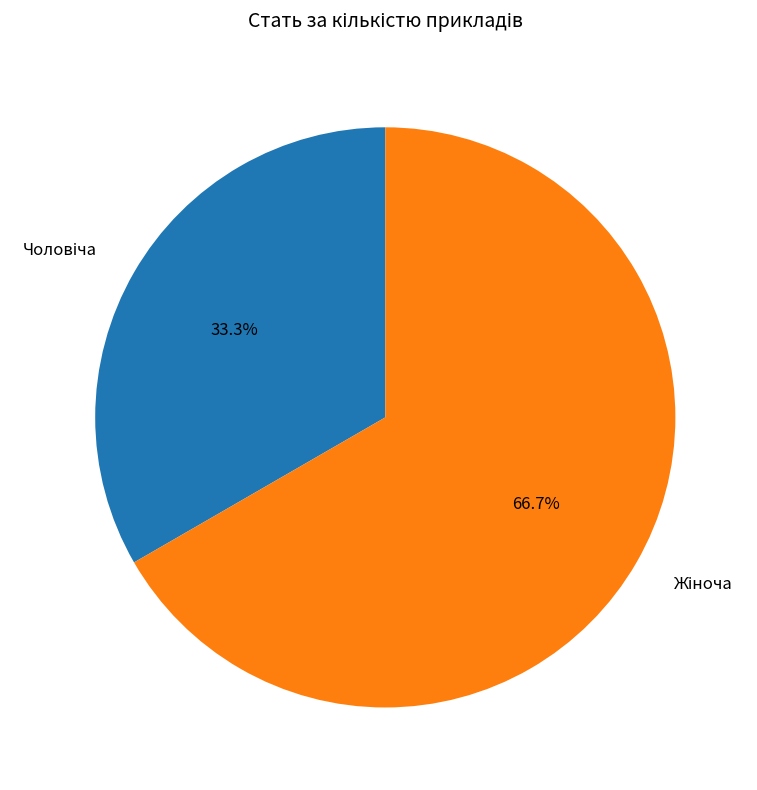

Does any single category account for the majority?

Yes